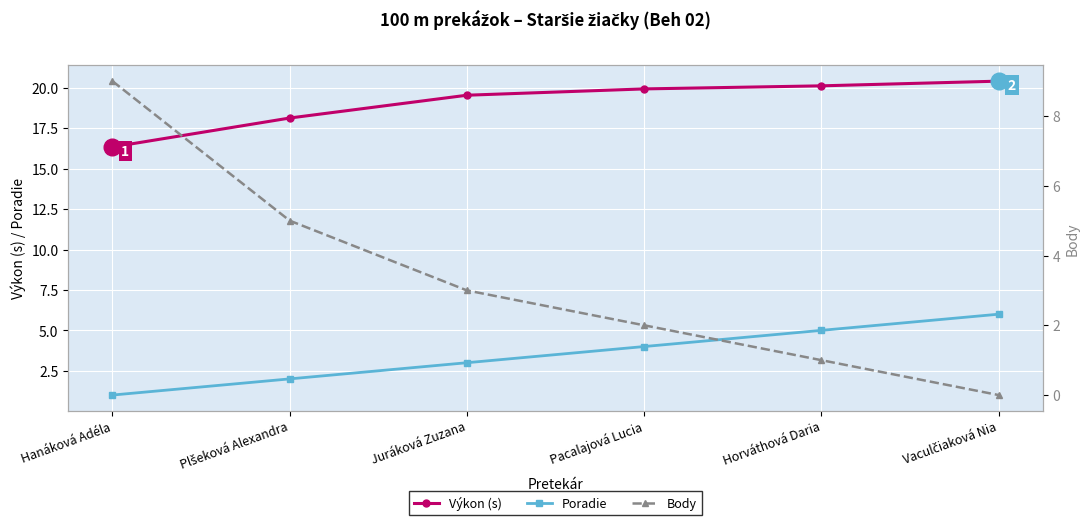

True or false: Body and Poradie intersect in this chart.

False